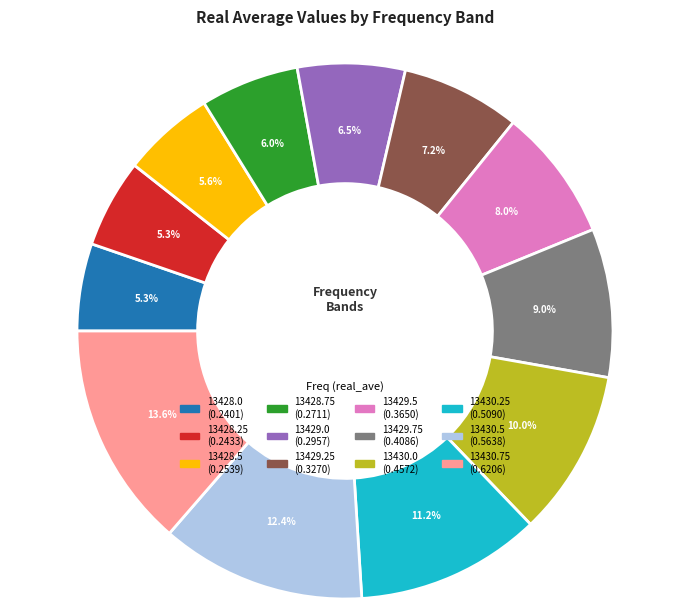

To the nearest percent, what is the average slice percentage?

8%